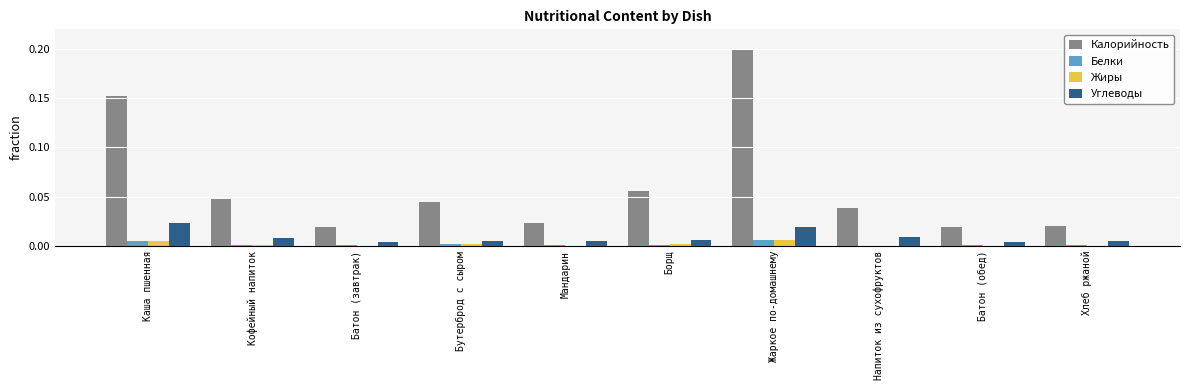

Is the value of Калорийность at Мандарин greater than the value of Углеводы at Хлеб ржаной?

Yes